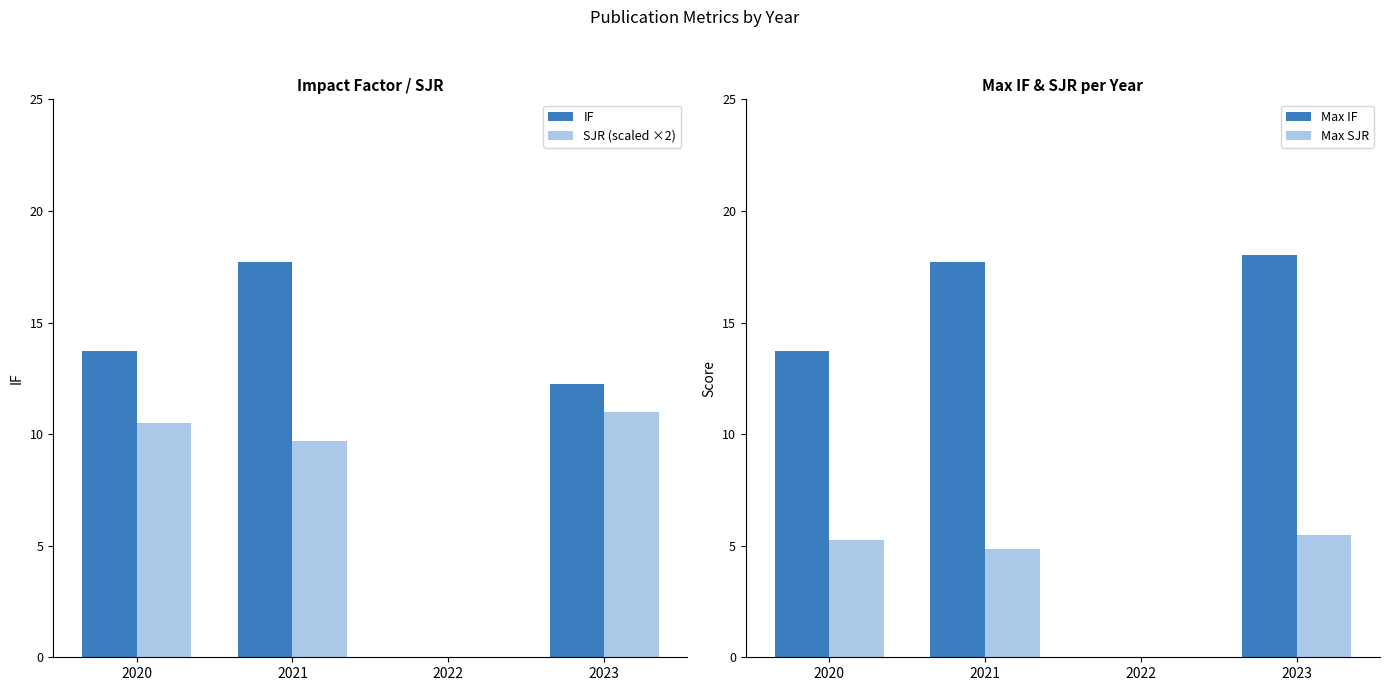

What are all the series names shown in the legend?

IF, SJR (scaled ×2), Max IF, Max SJR